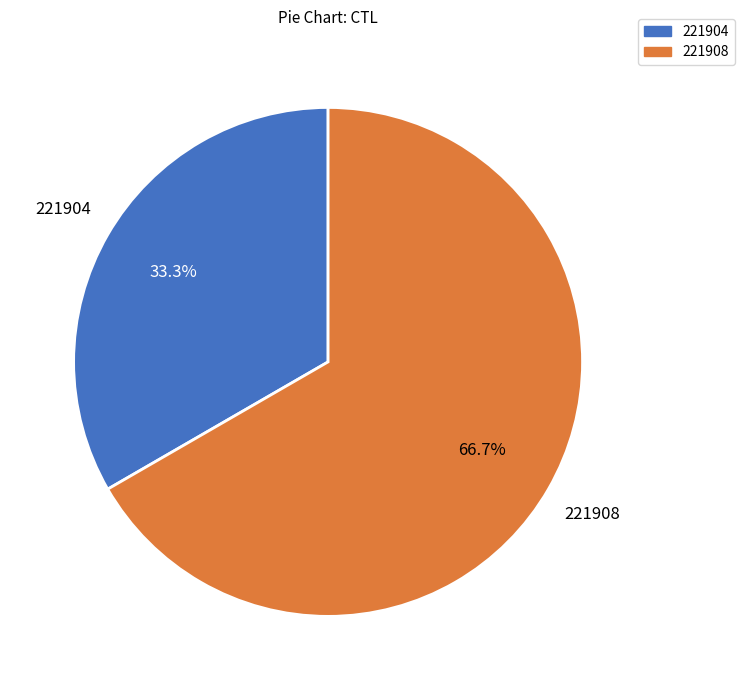

Which has a higher value, 221908 or 221904?

221908